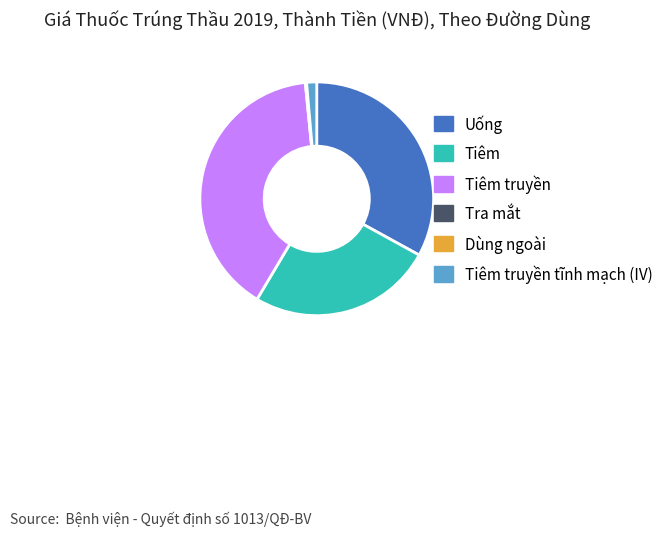

Which slice is the largest?

Tiêm truyền